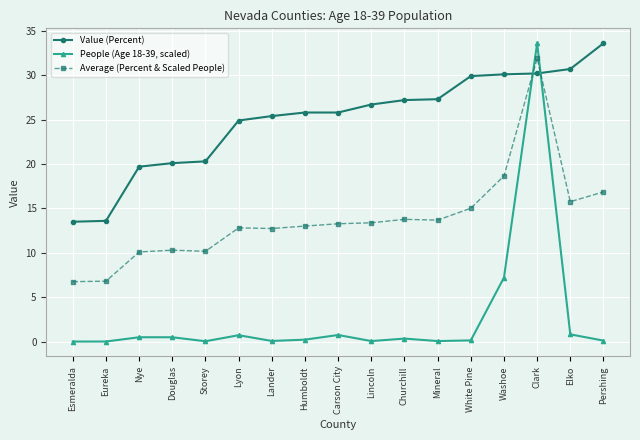

Read the People (Age 18-39, scaled) value at Pershing.

0.1